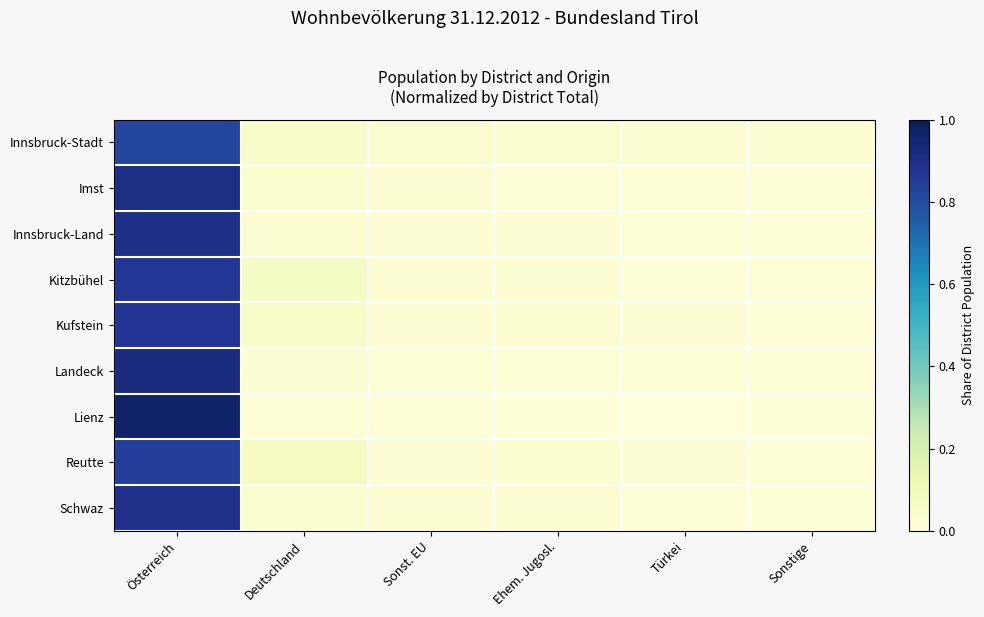

Between Deutschland and Sonstige, which series saw the biggest shift?

Reutte